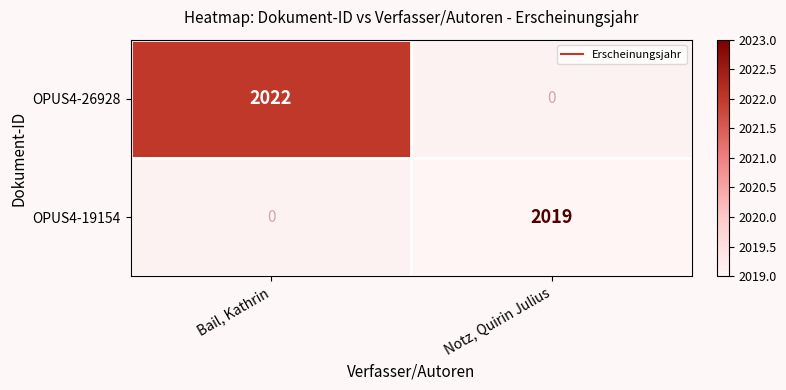

How many distinct data groups are displayed?

2